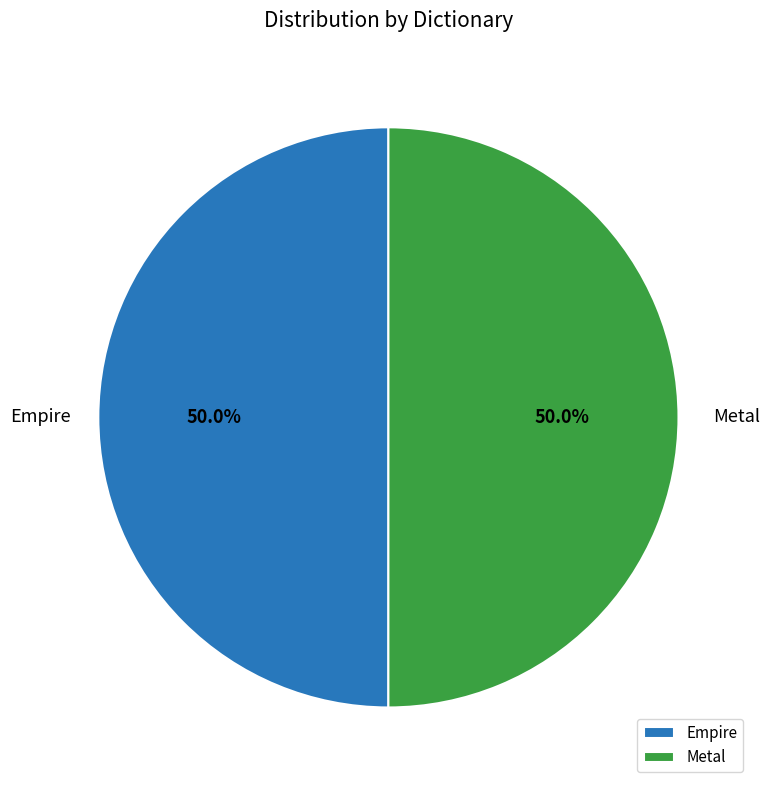

What is the ratio of the value at Empire to the value at Metal?

1.0